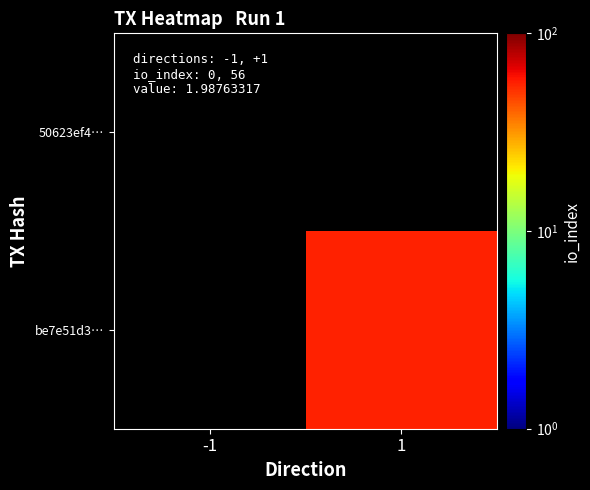

How many distinct data groups are displayed?

2